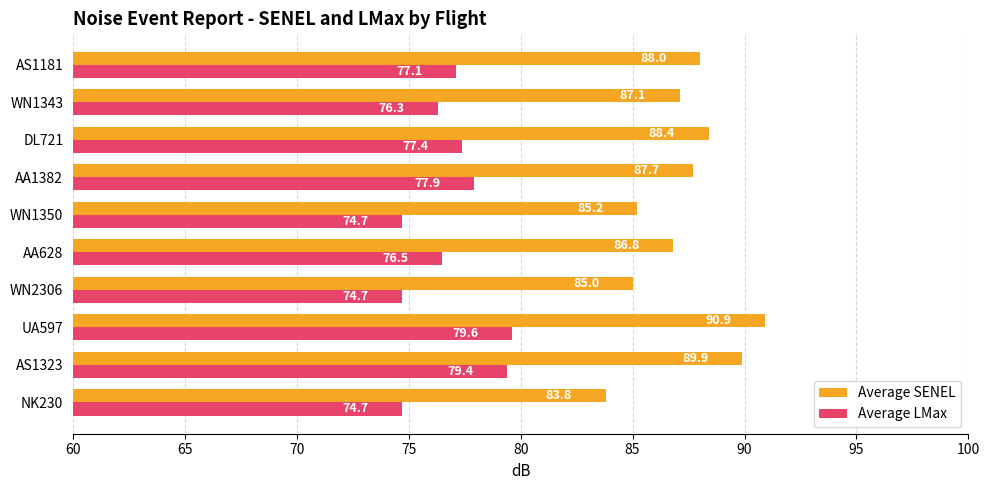

Which series has the largest total across all categories?

Average SENEL